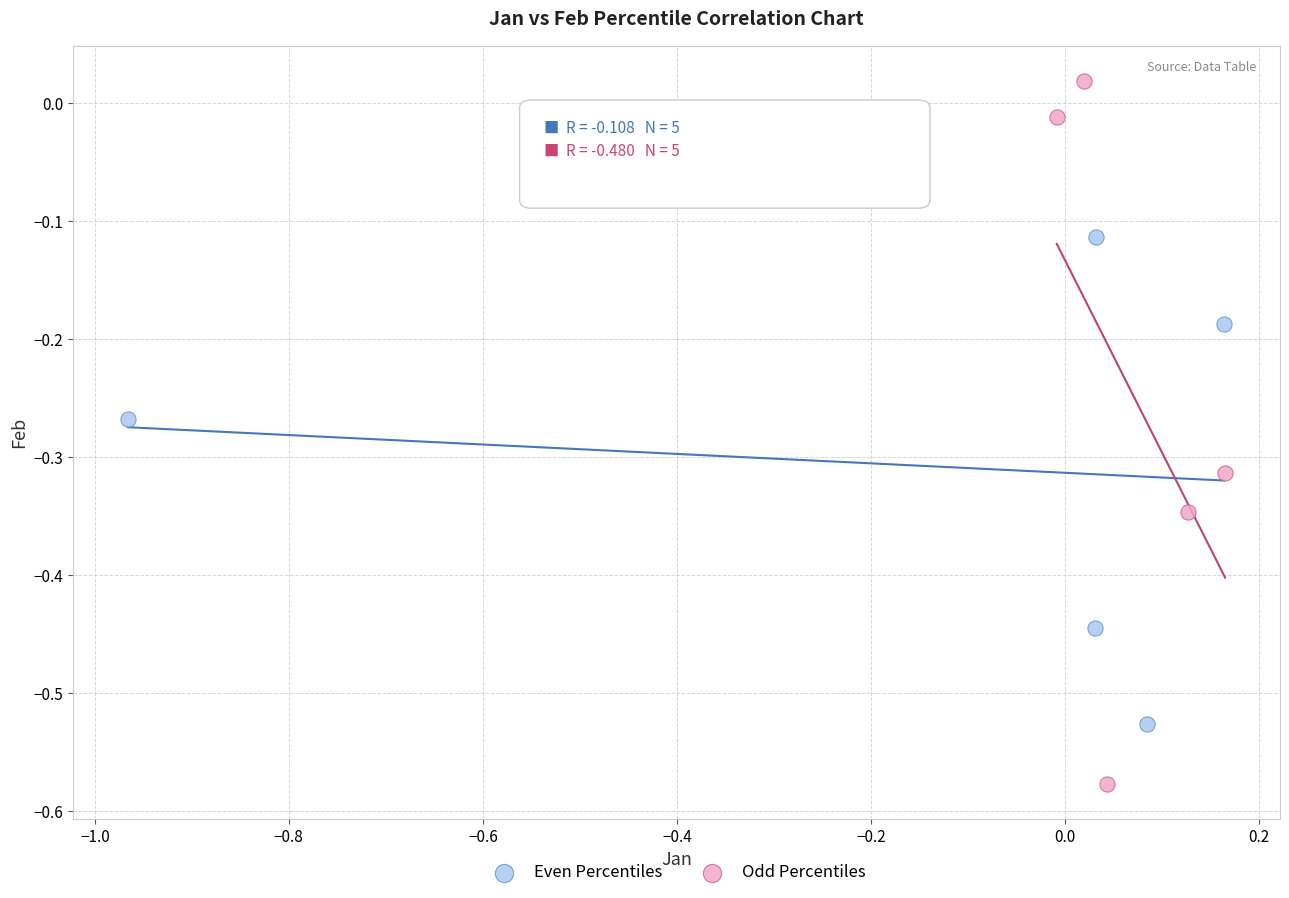

Which series contains the lowest Y value?

Odd Percentiles